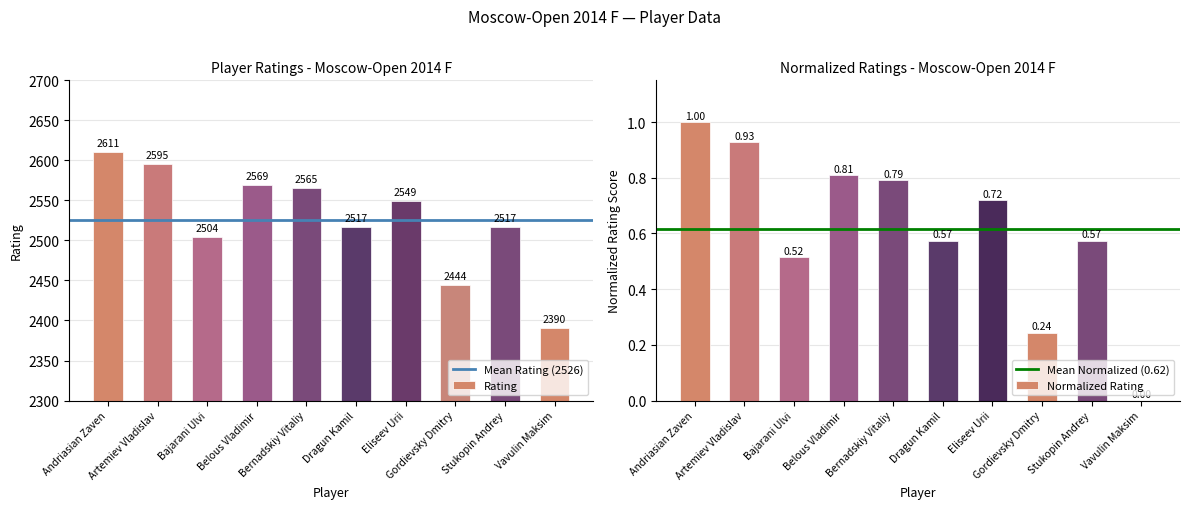

What is the value of the 3rd bar from the left?

2504